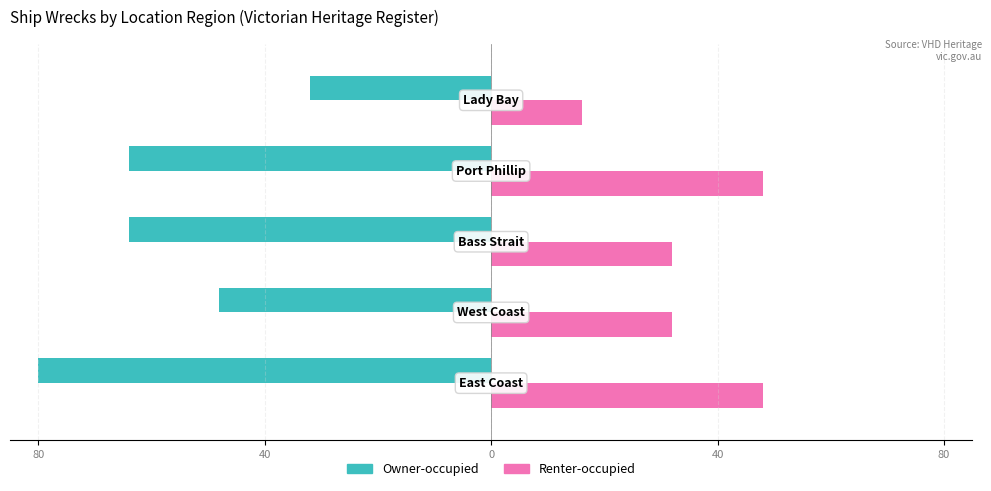

What are all the series names shown in the legend?

Owner-occupied, Renter-occupied